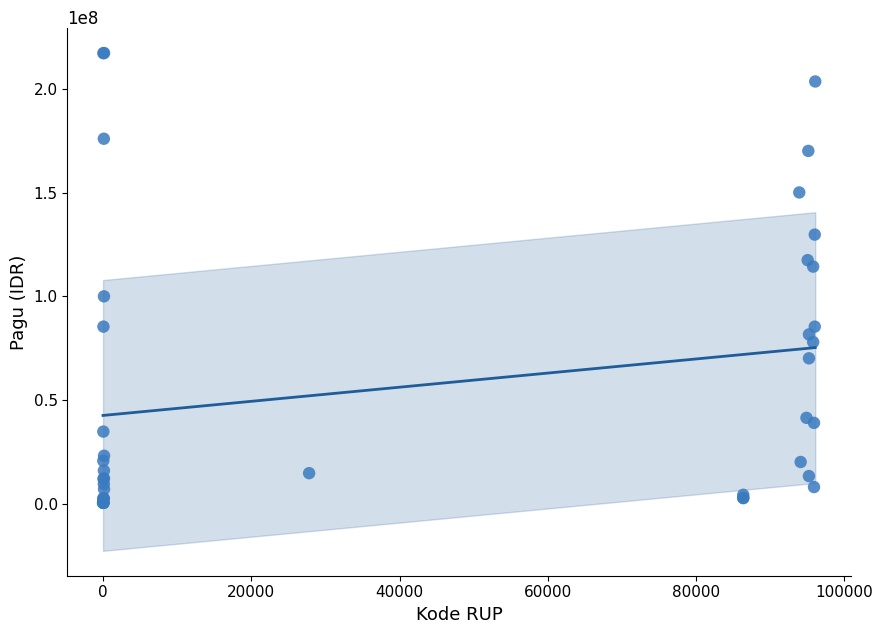

What Y value in the scatter plot is closest to 108830000?

114296000